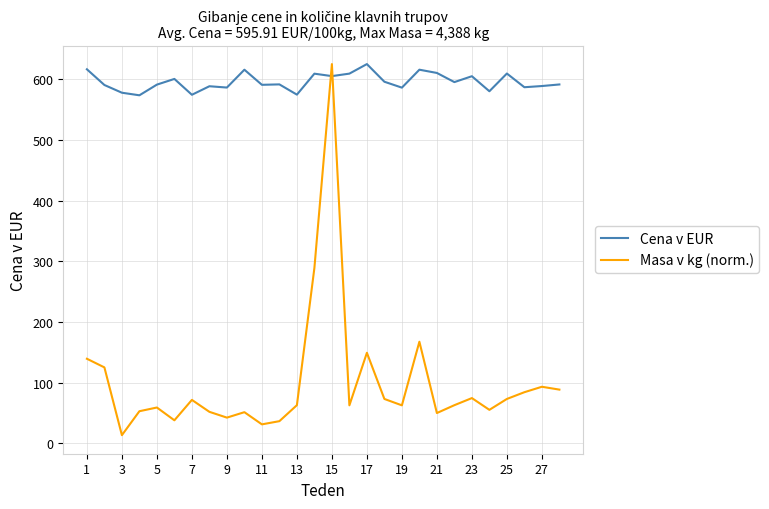

How many series are shown in this chart?

2